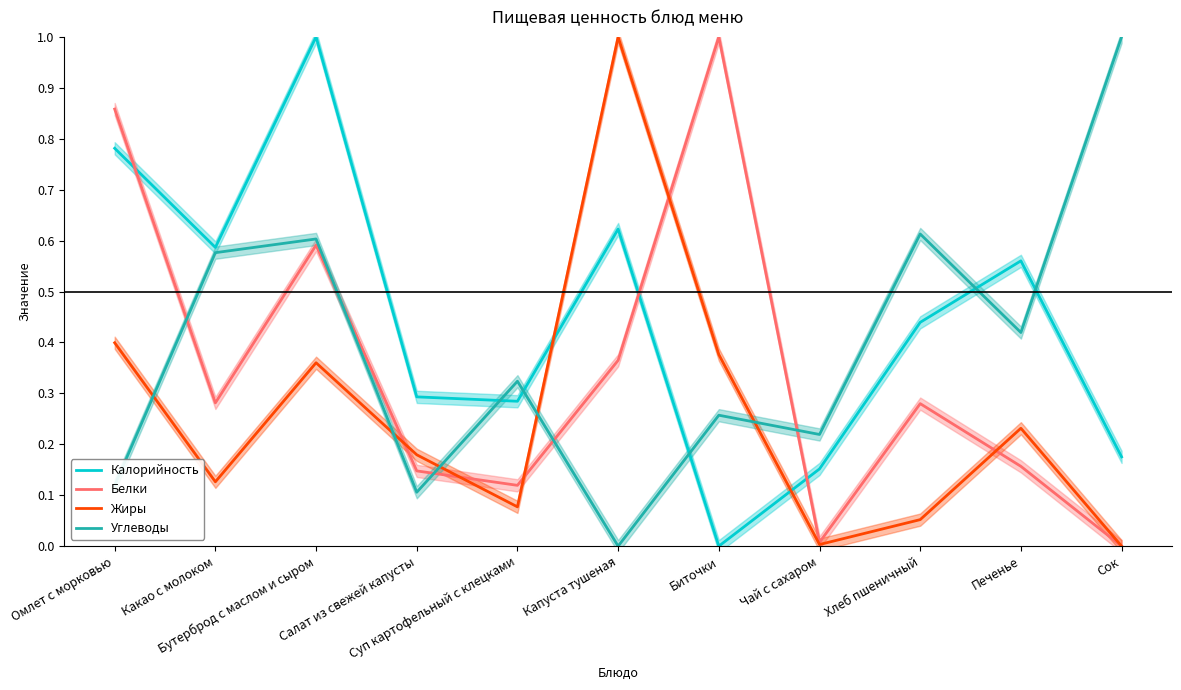

True or false: Белки and Жиры cross at least once.

True